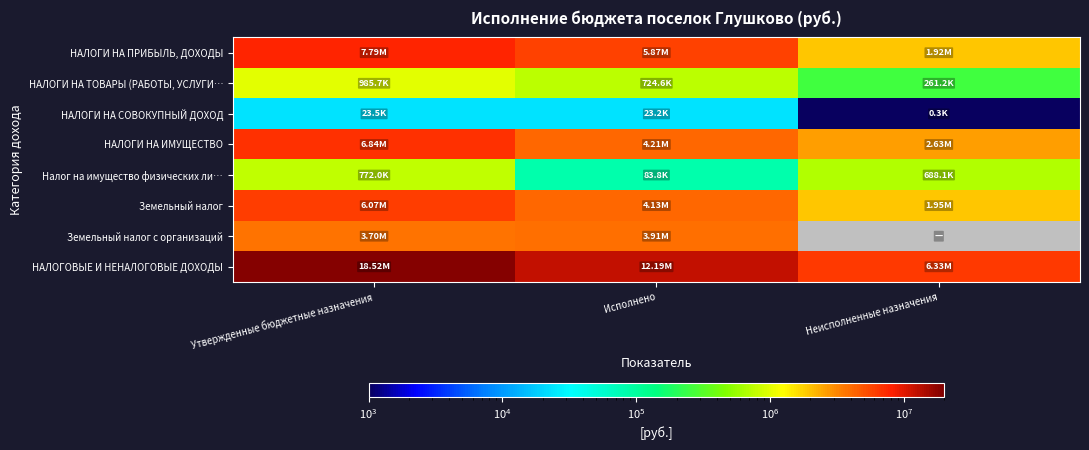

At which category is the sum across all series the highest?

Утвержденные бюджетные назначения